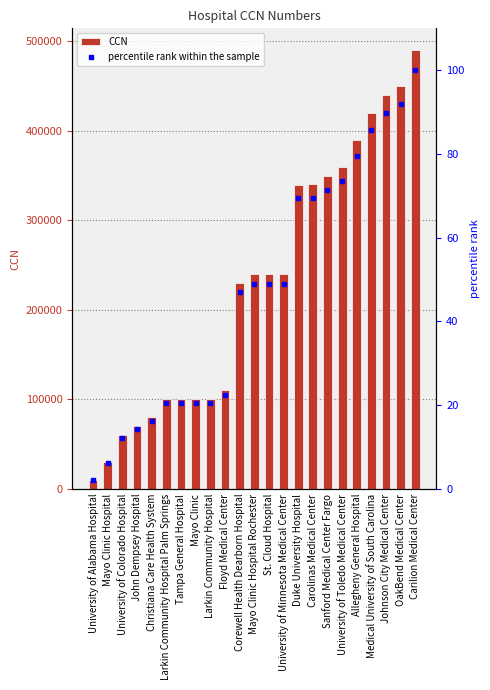

What is the label of the 1st bar from the right?

Carilion Medical Center